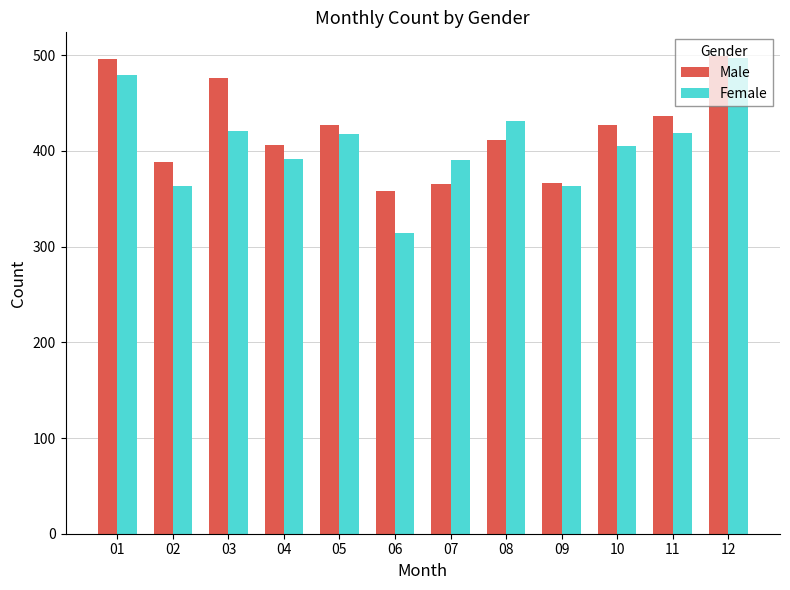

What is the average value of the Female series?

408